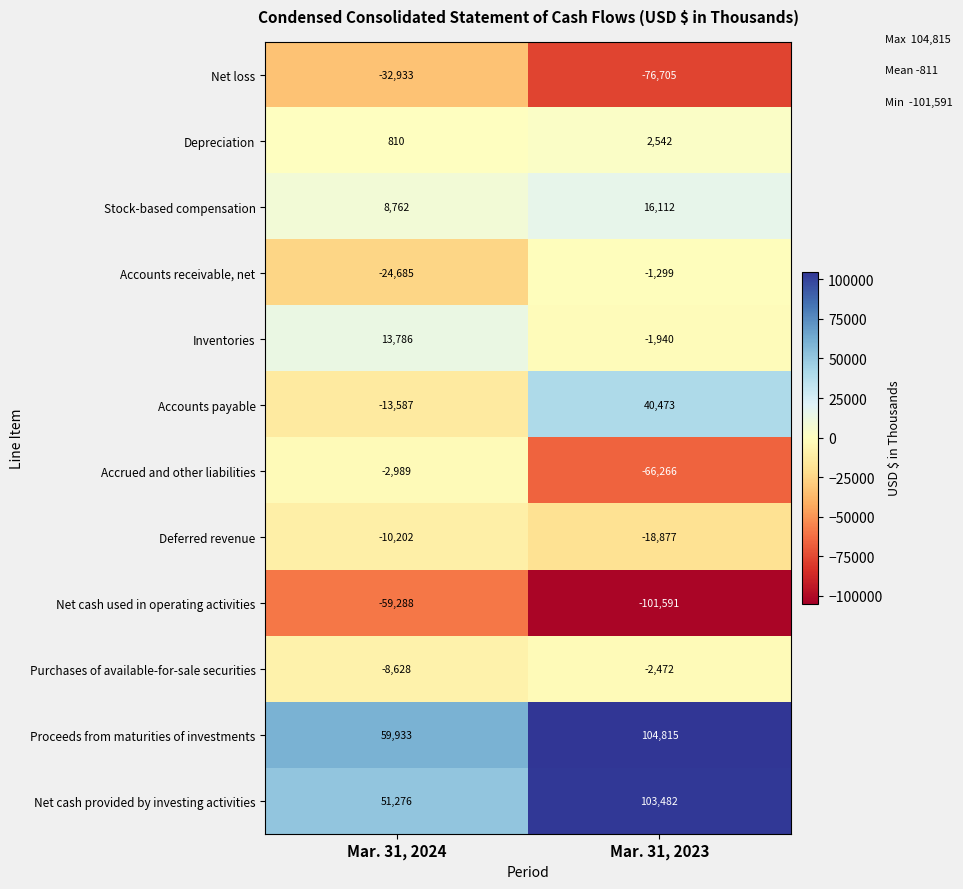

At which label is Net cash used in operating activities closest to -80439?

Mar. 31, 2024